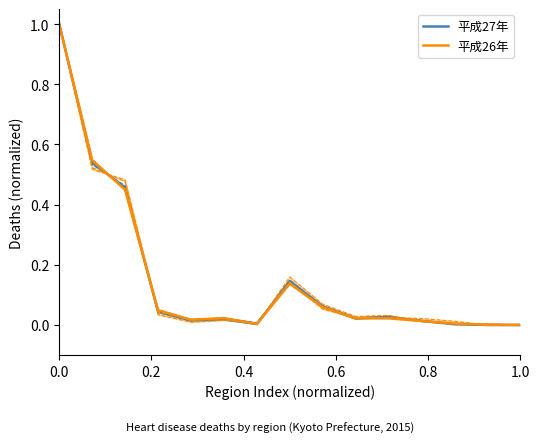

What is the highest value of the 平成27年 series?

1.0